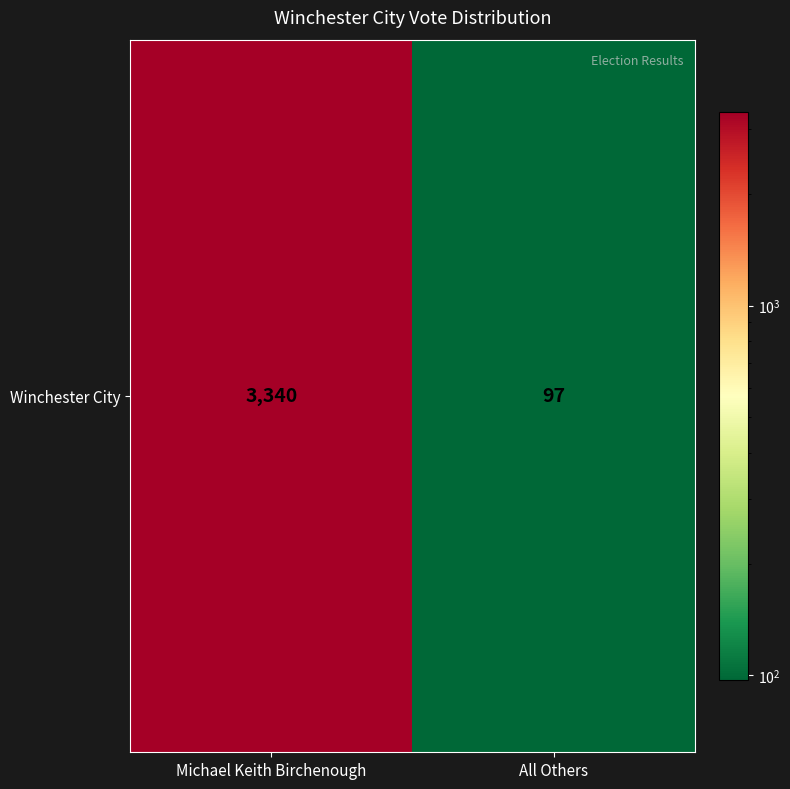

What is the change in value from Michael Keith Birchenough to All Others?

-3243